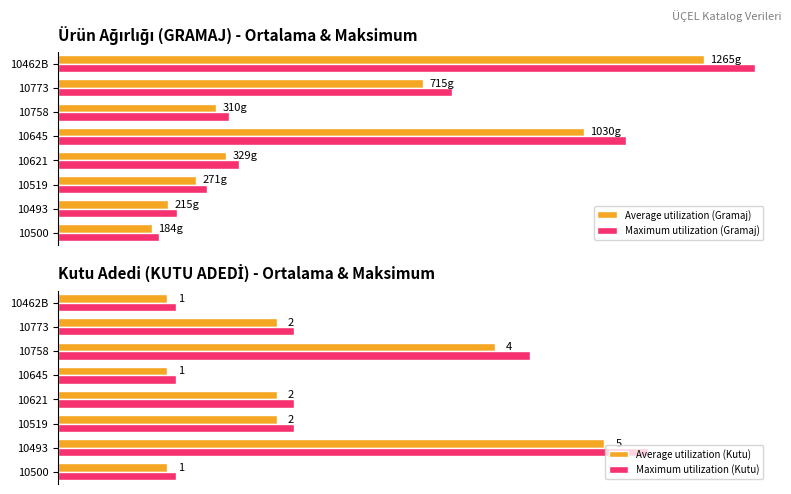

Reading left to right, extract all data points from this chart.

Average utilization (Gramaj): 184.0	215.0	271.0	329.0	1030.0	310.0	715.0	1265.0
Maximum utilization (Gramaj): 198.7	232.2	292.7	355.3	1112.4	334.8	772.2	1366.2
Average utilization (Kutu): 1.0	5.0	2.0	2.0	1.0	4.0	2.0	1.0
Maximum utilization (Kutu): 1.1	5.4	2.2	2.2	1.1	4.3	2.2	1.1